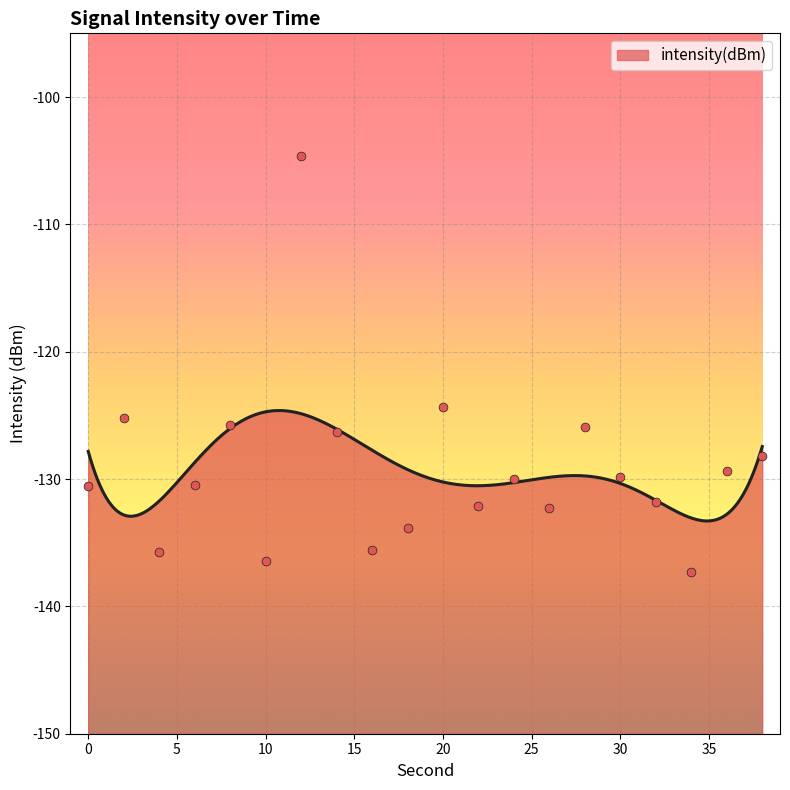

Between 14 and 2, which is larger?

2